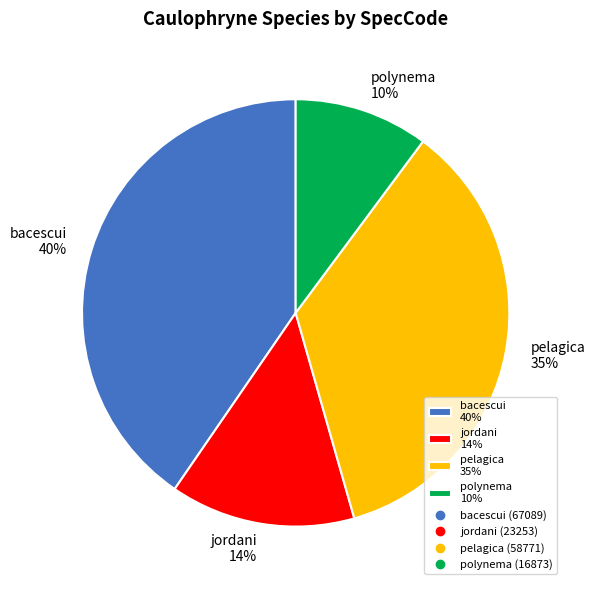

To the nearest percent, what is the average slice percentage?

25%